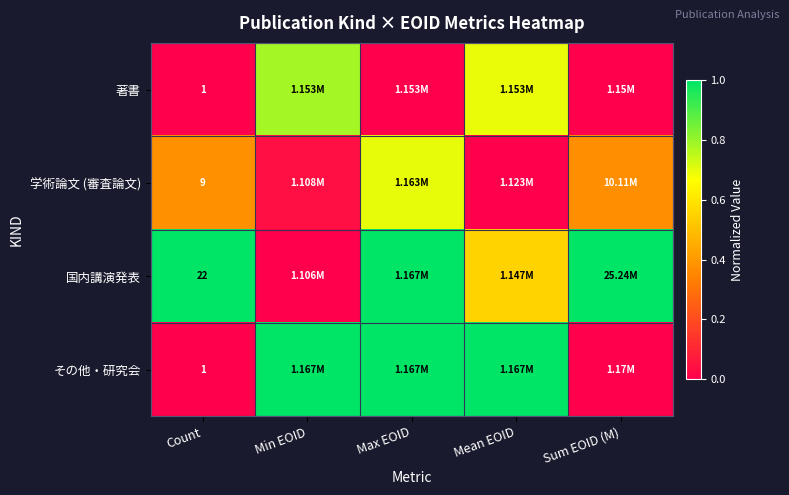

The value of 国内講演発表 at Min EOID is 0.5. True or false?

False